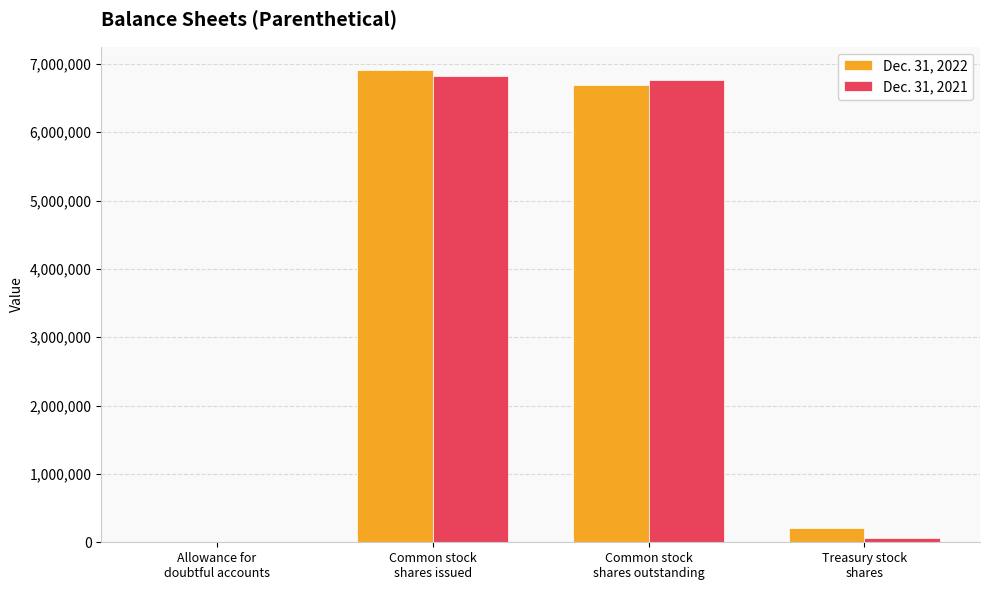

Are the bars grouped side by side (vs. stacked)?

Yes